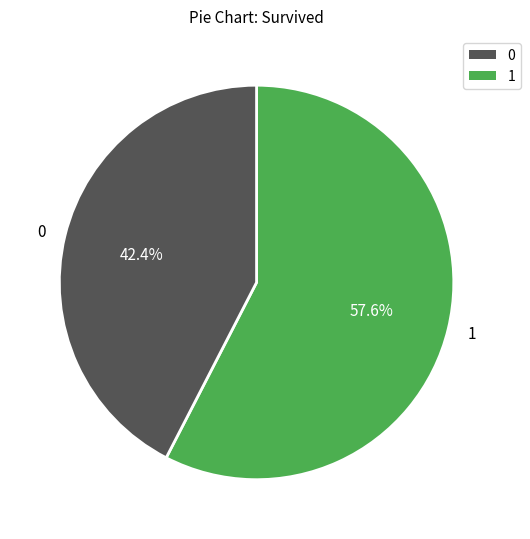

To the nearest percent, what is the difference between the largest and smallest slice percentages?

15%